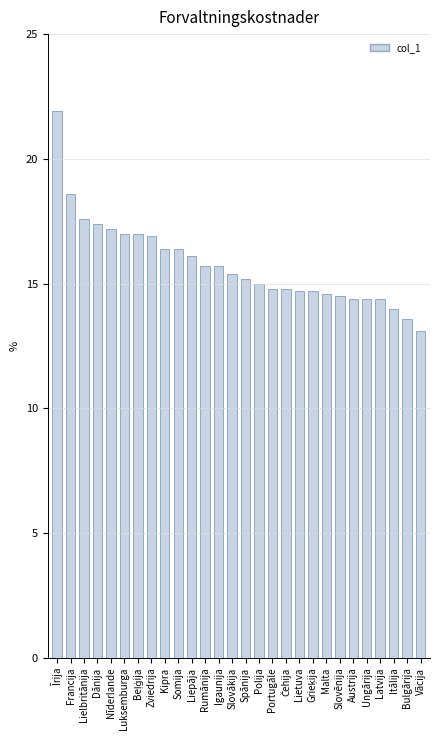

What is the approximate value at Austrija?

14.4